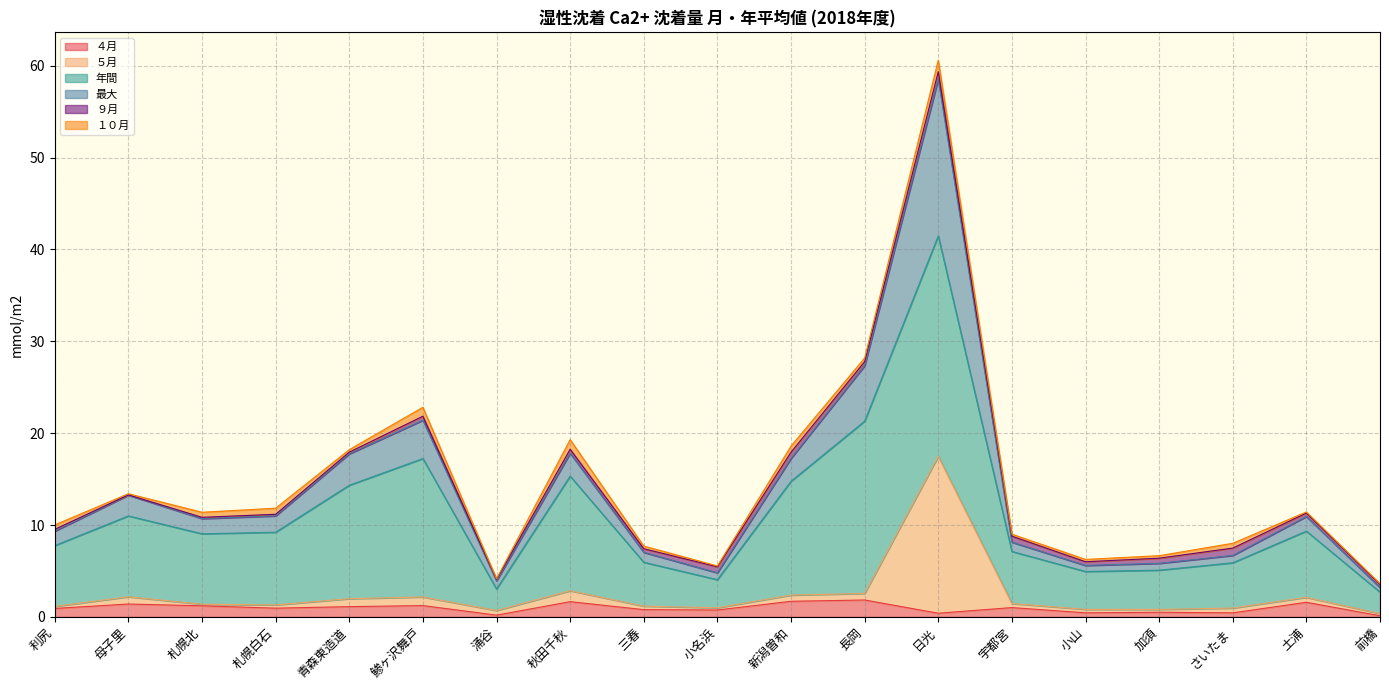

At which category is the sum across all series the highest?

日光